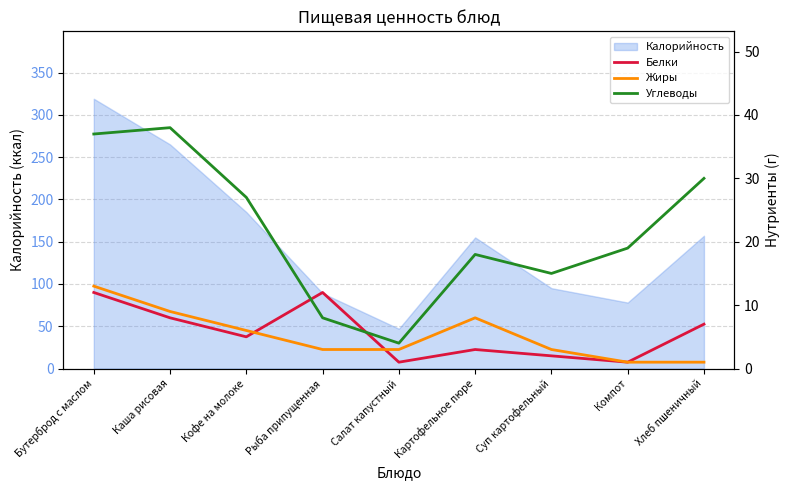

After their last crossing, which series has the higher values: Углеводы or Белки?

Углеводы